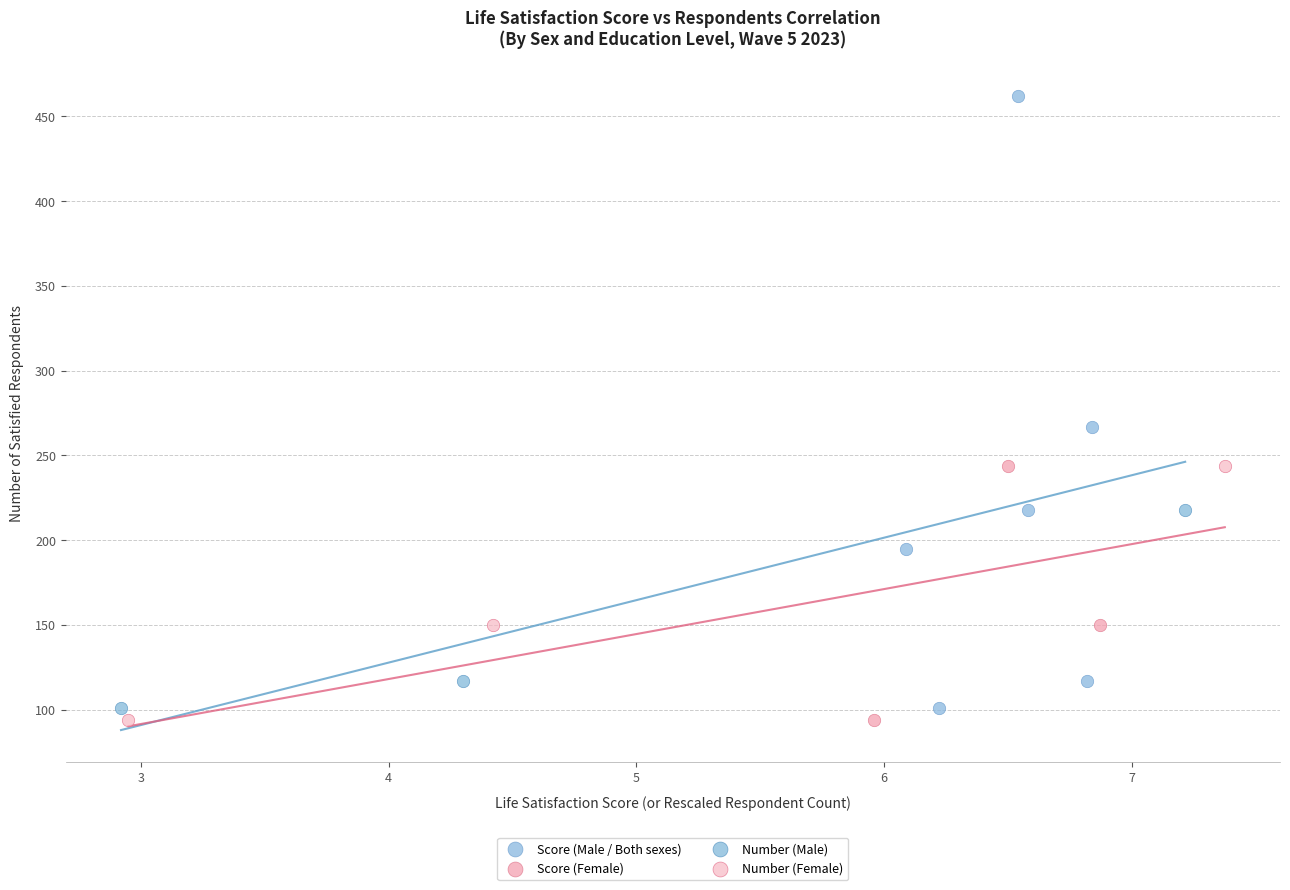

Which series has the largest Y range (max minus min)?

Score (Male / Both sexes)